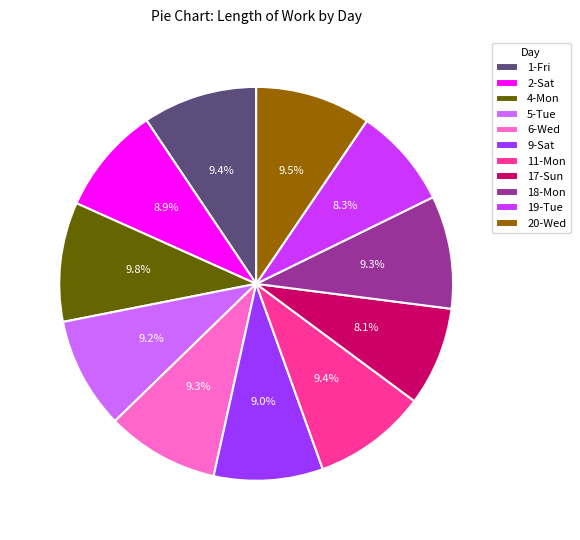

Approximately how many times larger is the value at 1-Fri compared to 9-Sat?

1.0